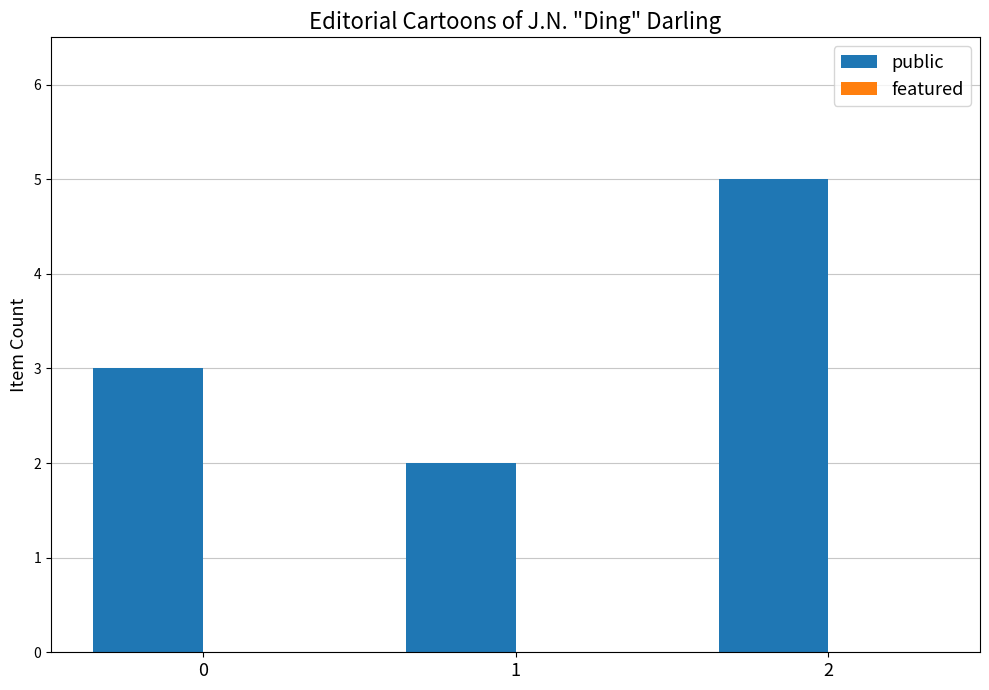

List the labels in order of value, largest first.

2, 0, 1